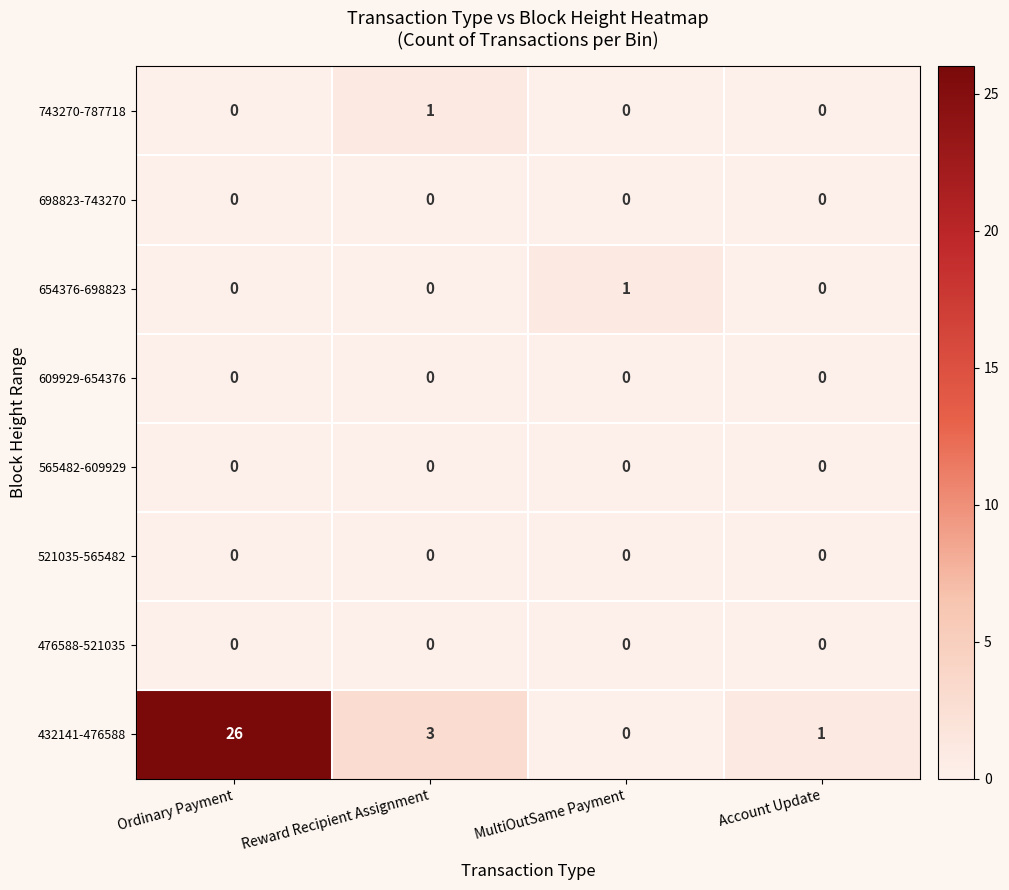

Read the 432141-476588 value at Ordinary Payment.

26